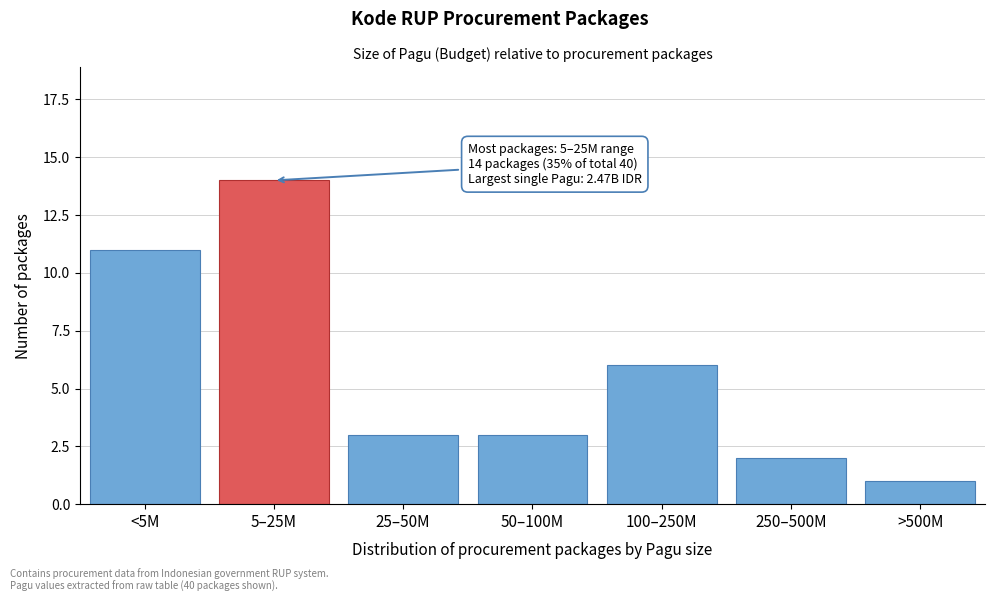

Reading left to right, what are all the values shown in this chart?

11	14	3	3	6	2	1